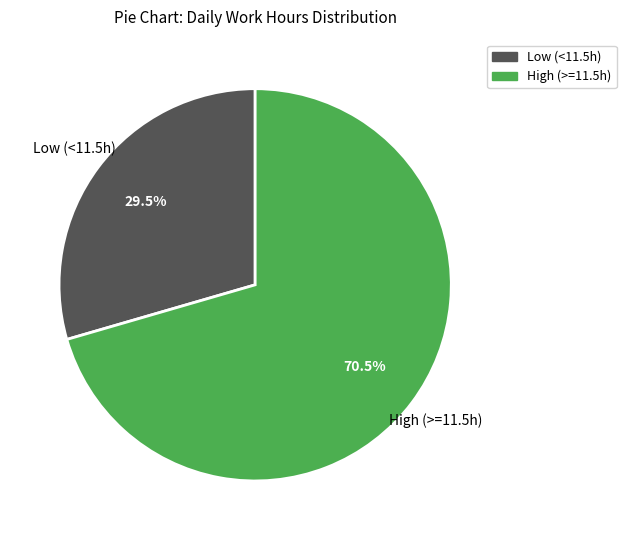

Is there a majority slice in this chart?

Yes